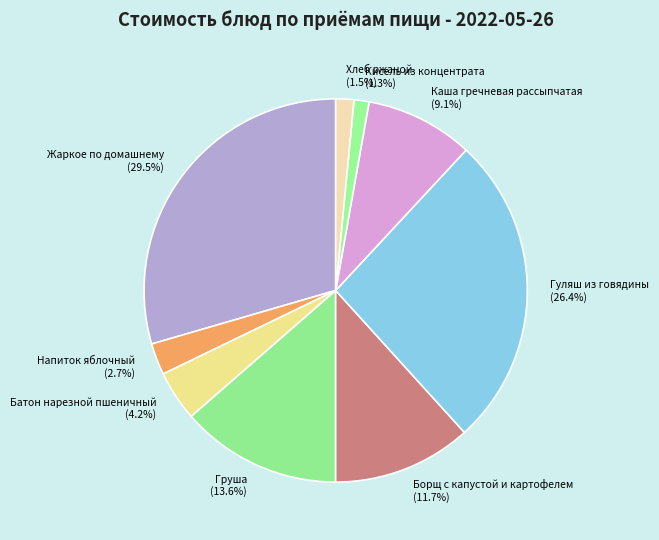

Which slice is the largest?

Жаркое по домашнему